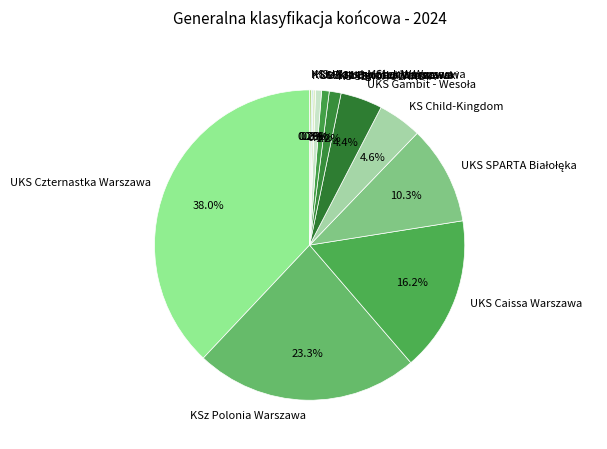

To the nearest percent, what is the average slice percentage?

8%